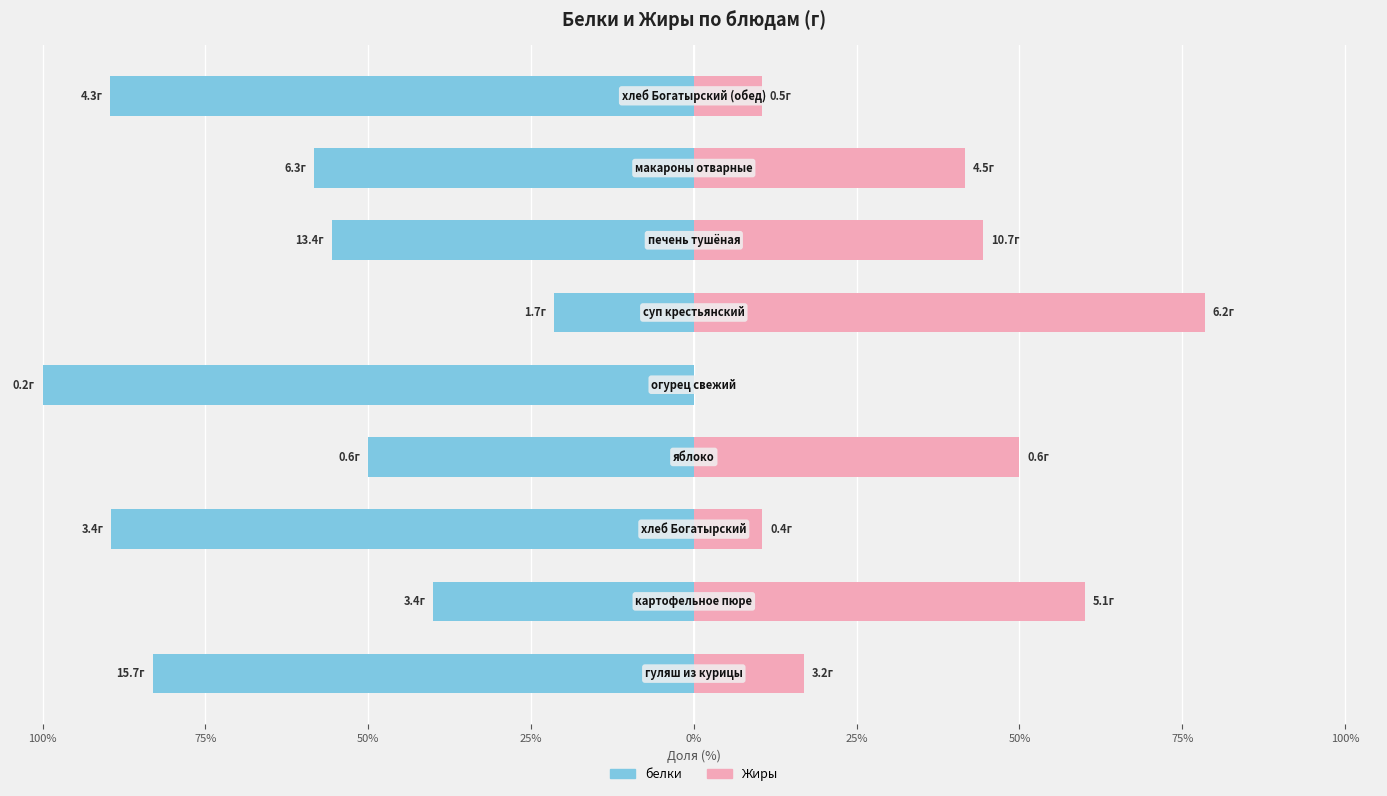

What is the total value across all series at 25%?

-100.0